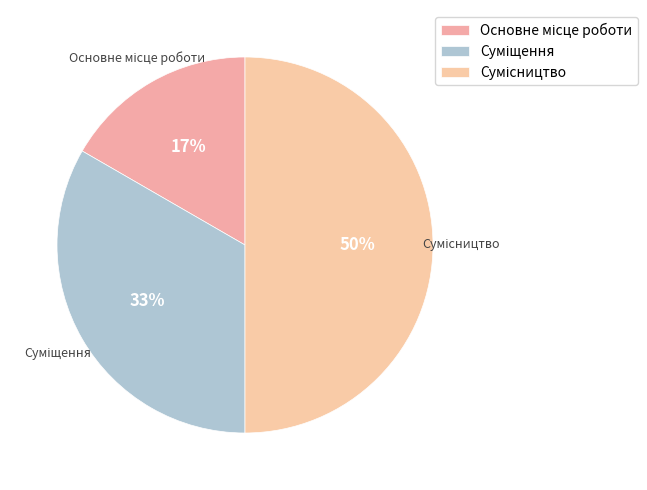

Count the number of slices in the pie.

3